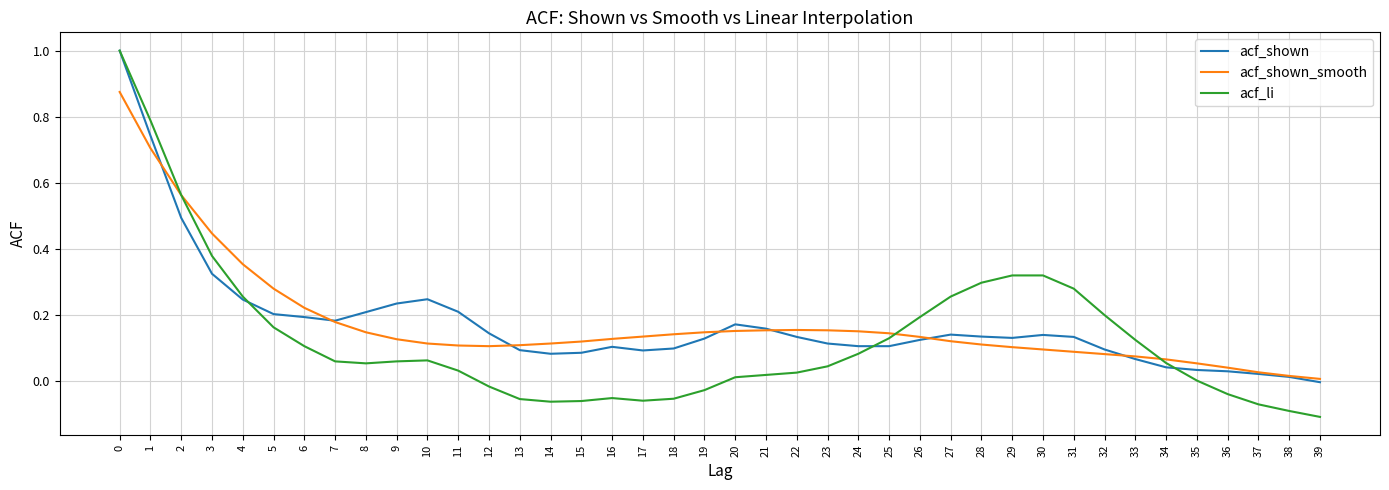

Count the number of categories in the chart.

40